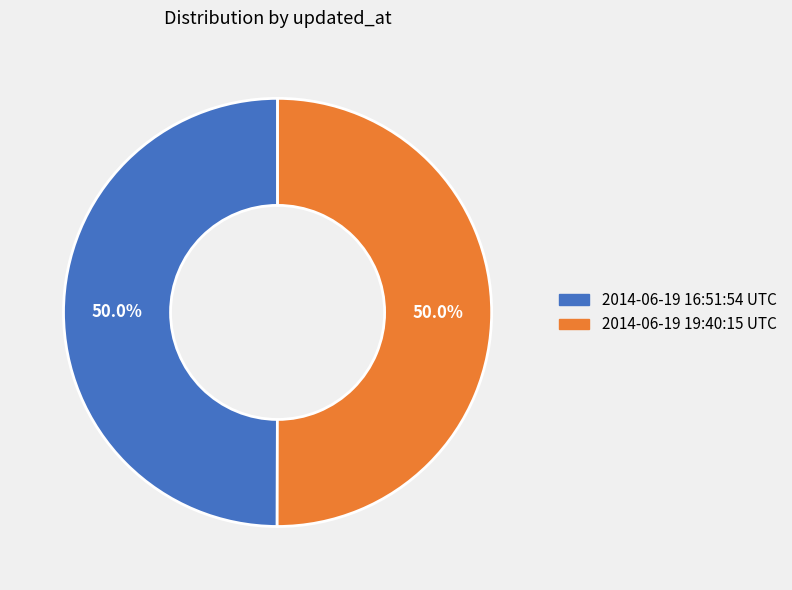

To the nearest percent, what portion does 2014-06-19 16:51:54 UTC represent?

50%